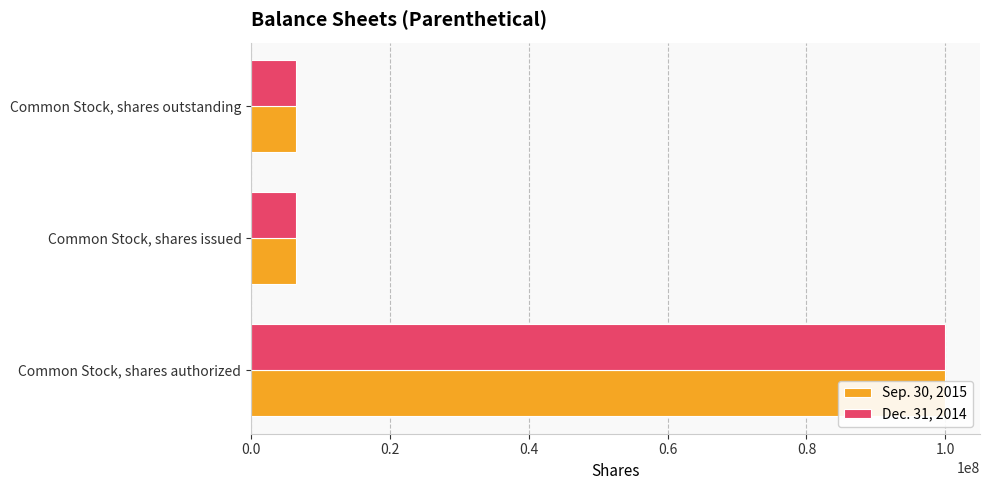

What is the lowest value of the Dec. 31, 2014 series?

6534492